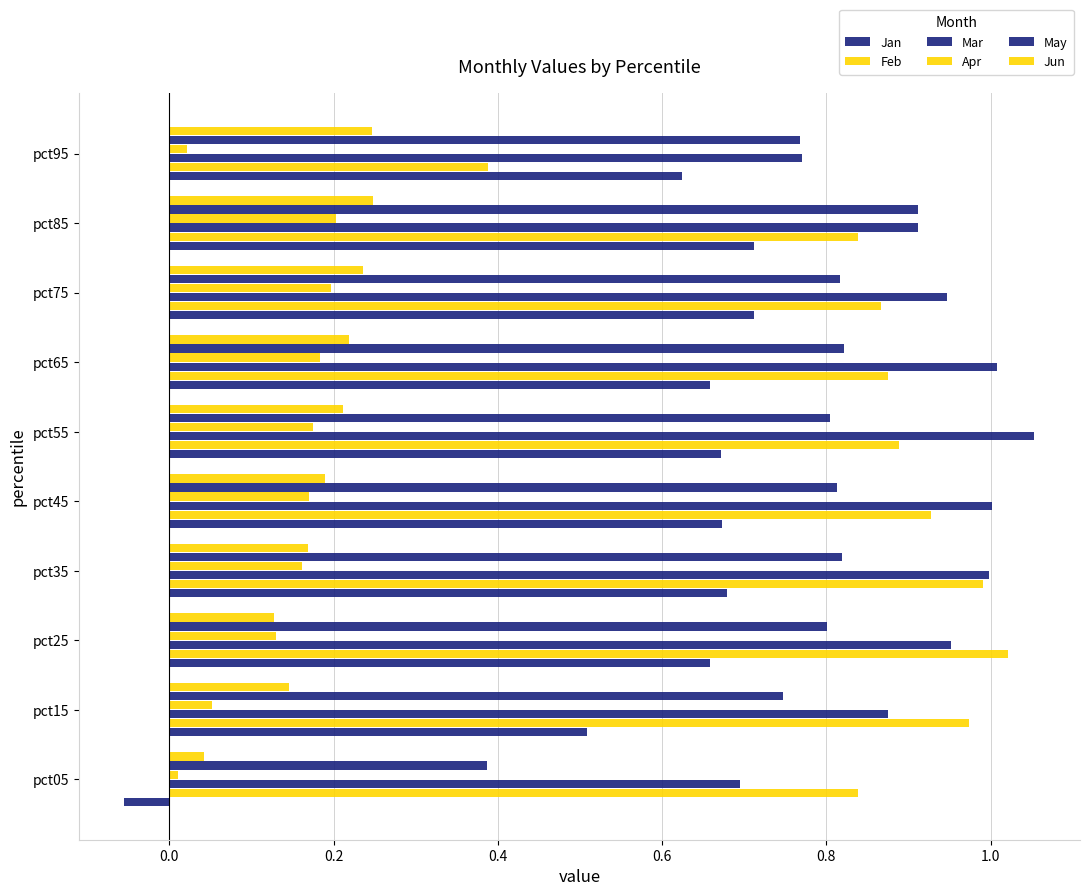

Rank the series by their maximum value, from highest to lowest.

Mar, Feb, May, Jan, Jun, Apr